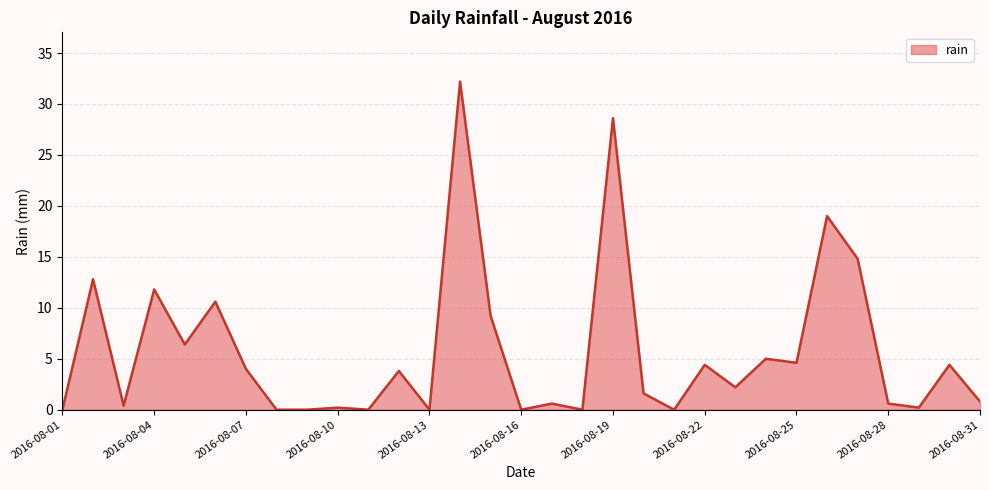

True or false: there are more than 0 points higher than both neighbors.

True